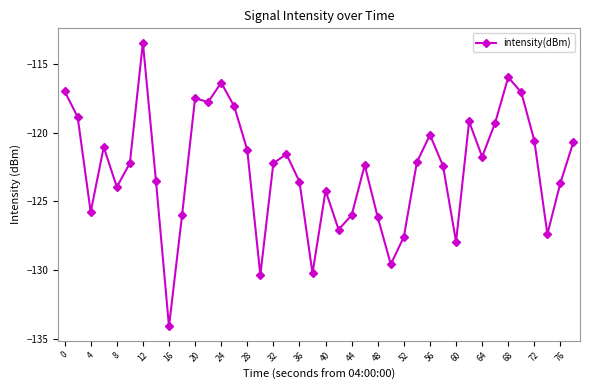

True or false: there are more than 1 points higher than both neighbors.

True